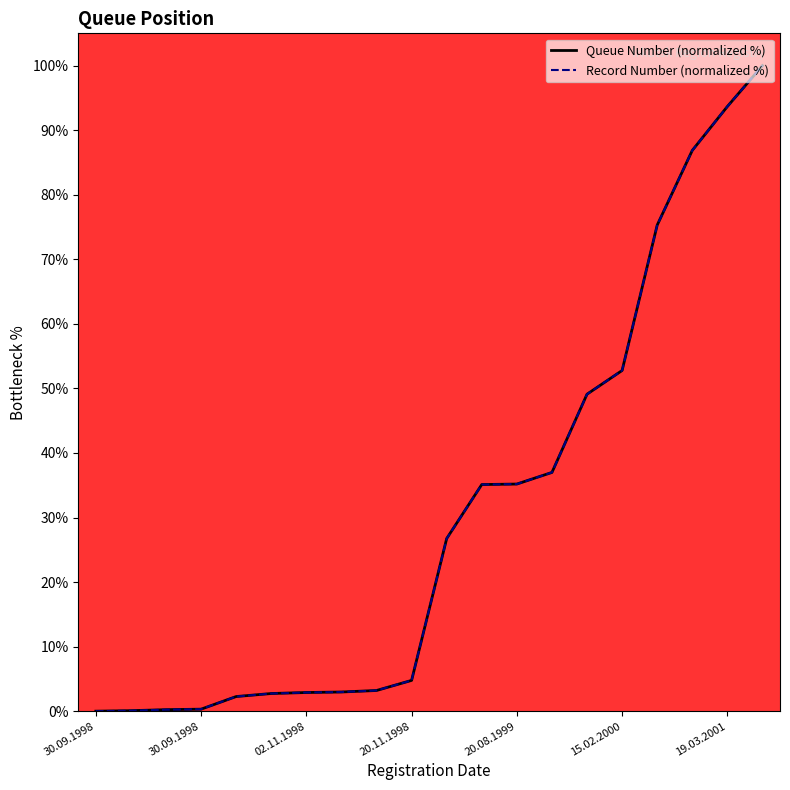

What is the value of the Record Number (normalized %) point at the 20th from the left?

100.0